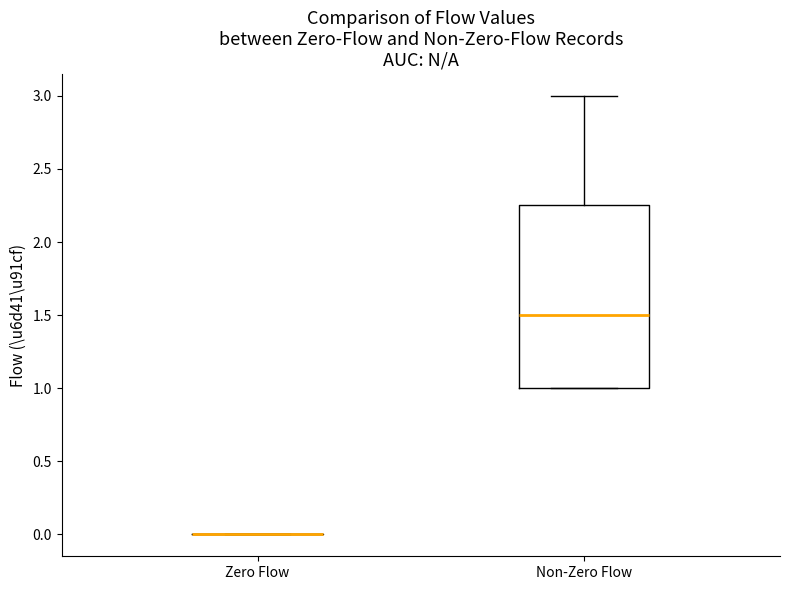

Reading left to right, read every box against the y-axis: the position of its median line, the range the box covers, and the ends of its whiskers. The values are not printed on the chart, so give them approximately, as read against the axis.

Zero Flow: box collapsed to a line at 0.00, whiskers 0.00 to 0.00
Non-Zero Flow: median 1.50, box 1.00 to 2.25, whiskers 1.00 to 3.00